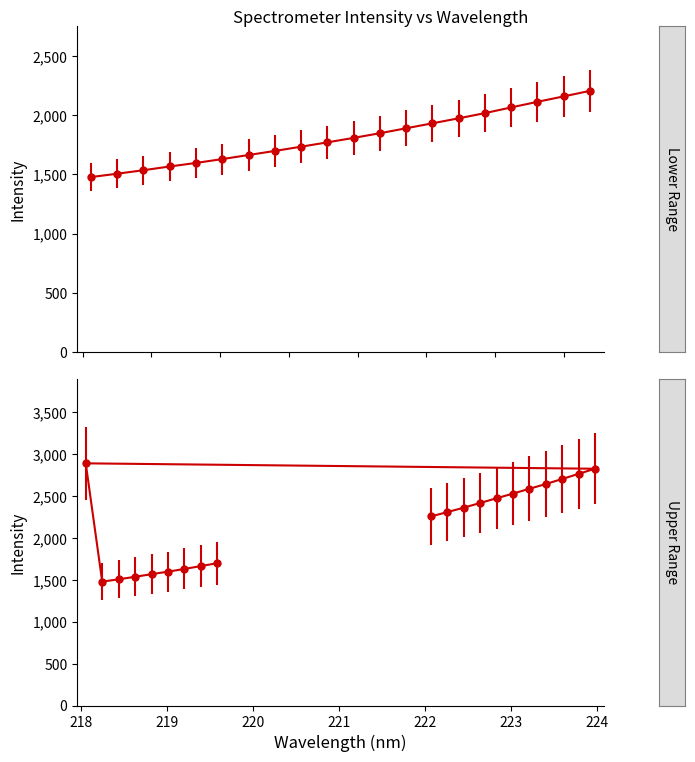

What is the value of the 1st point from the left?

1478.0